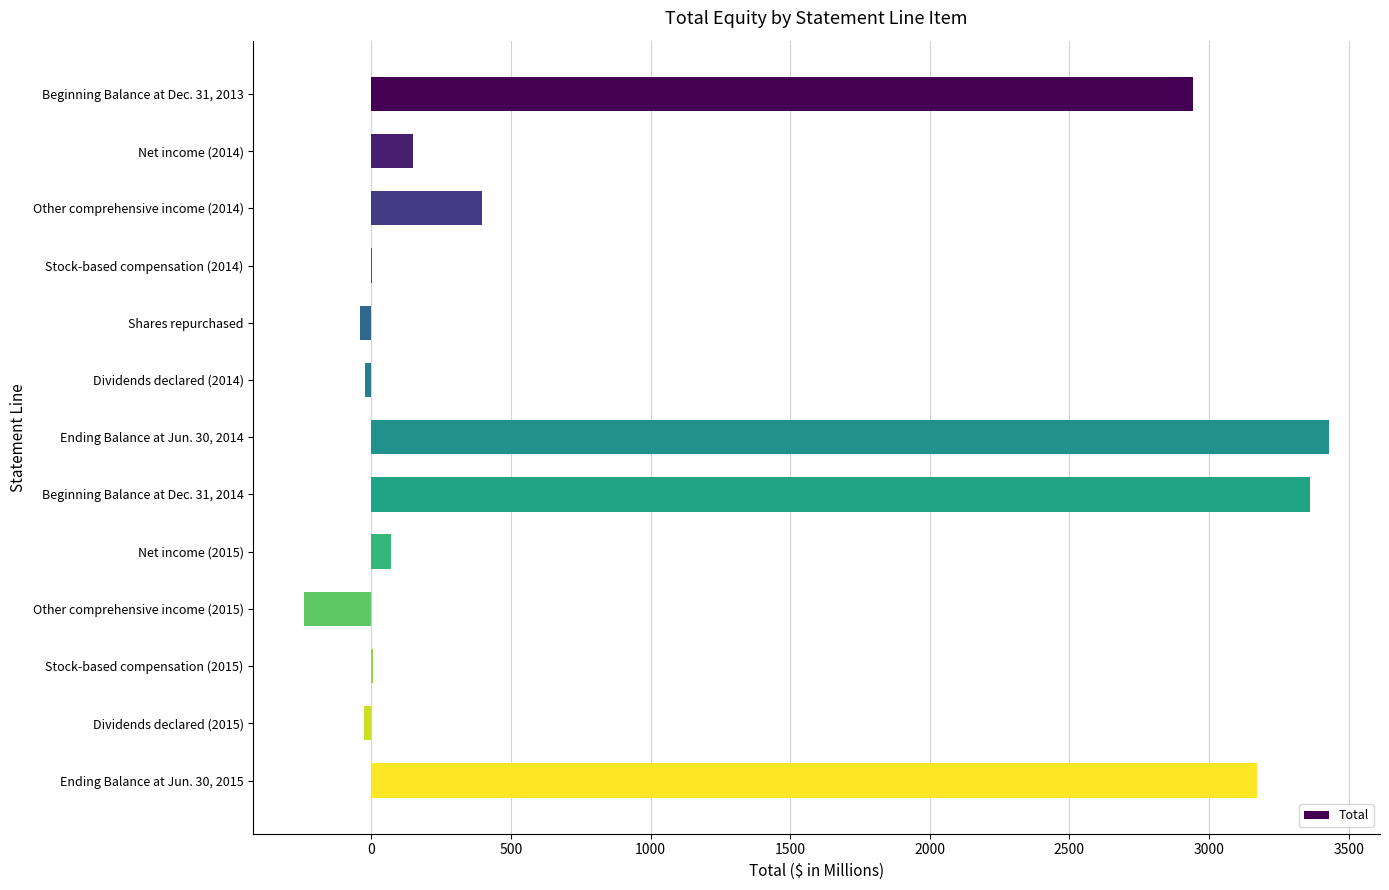

What is the change in value from Beginning Balance at Dec. 31, 2014 to Other comprehensive income (2015)?

-3599.5